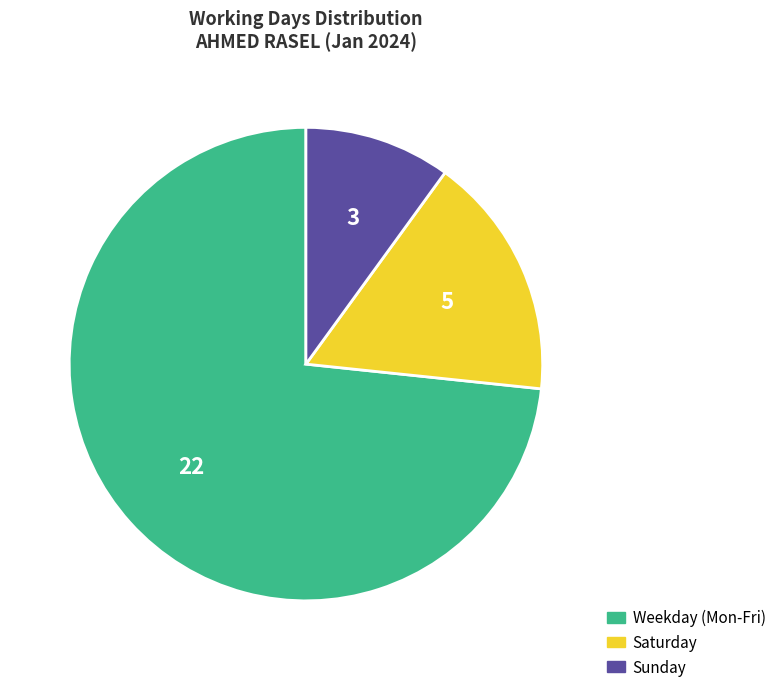

The Sunday slice represents 10% of the pie. True or false?

True